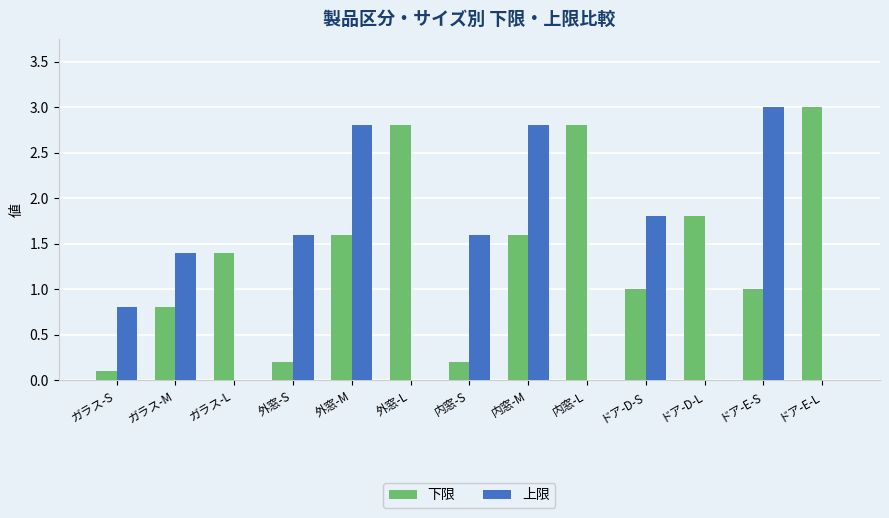

Is the value of 下限 at 内窓-S greater than the value of 上限 at 内窓-M?

No